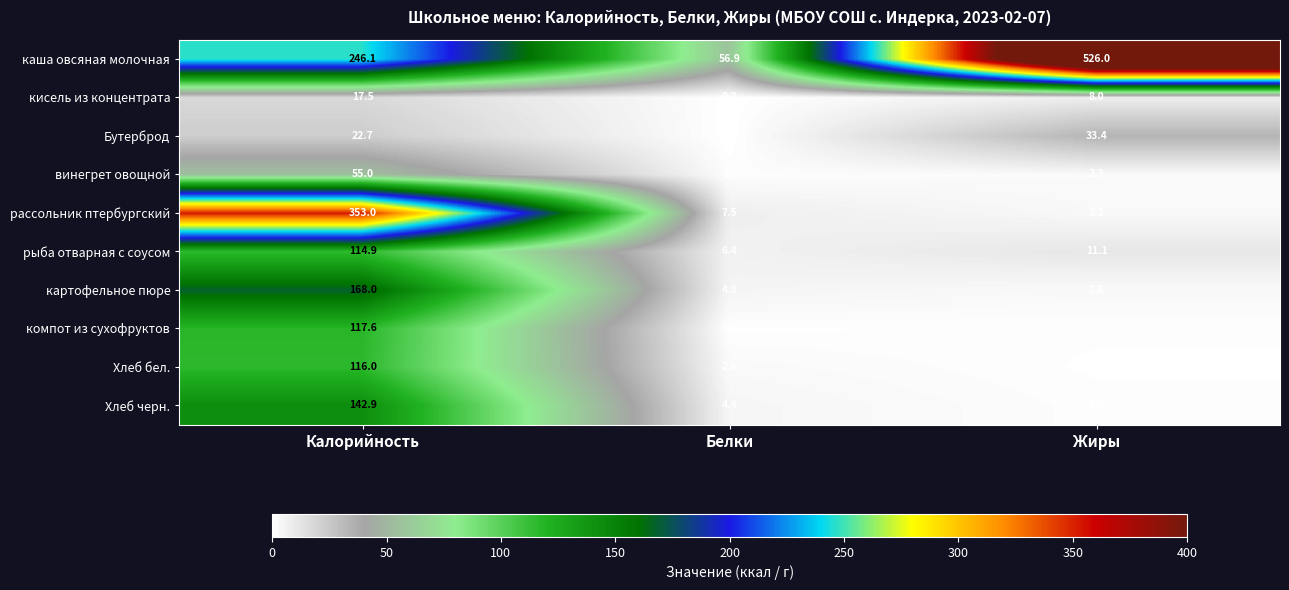

What is the sum of all рыба отварная с соусом values?

132.4